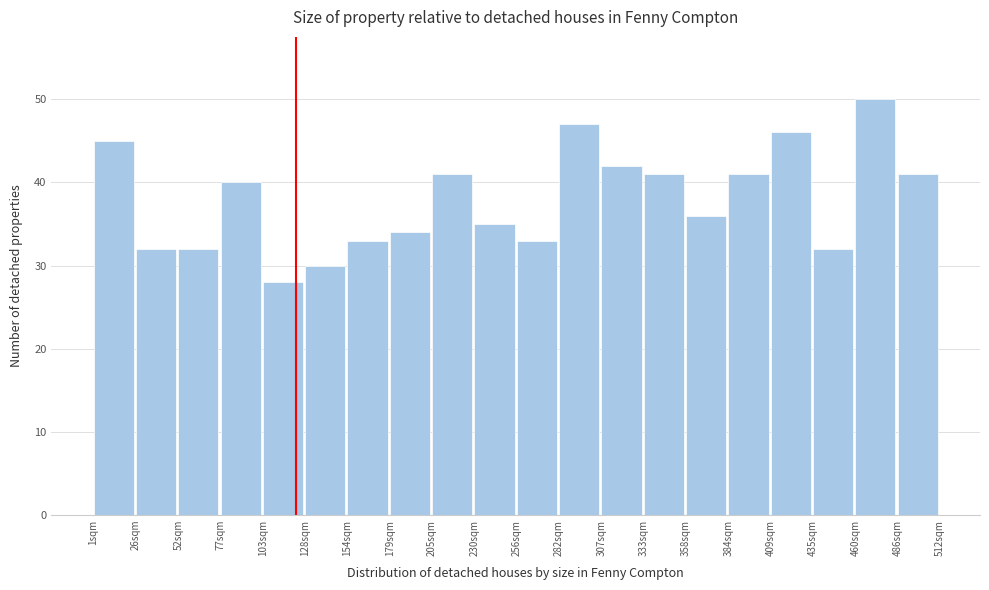

Reading left to right, list every bar in this chart as the range it spans on the x-axis followed by its height. Neither the bar edges nor the heights are printed on the chart, so give them approximately, as read against the axes.

0 to 25: 45
25 to 50: 32
50 to 80: 32
80 to 105: 40
105 to 130: 28
130 to 155: 30
155 to 180: 33
180 to 205: 34
205 to 230: 41
230 to 255: 35
255 to 280: 33
280 to 310: 47
310 to 335: 42
335 to 360: 41
360 to 385: 36
385 to 410: 41
410 to 435: 46
435 to 460: 32
460 to 485: 50
485 to 510: 41